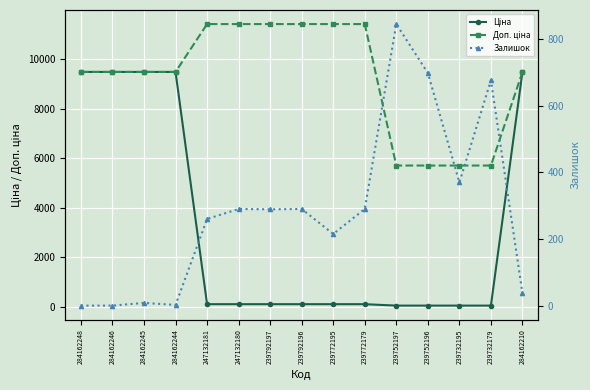

In Залишок, how many points are lower than both neighbors (excluding endpoints)?

4